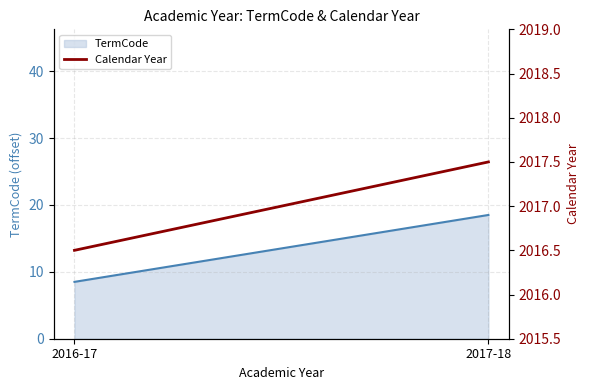

The chart shows a value of 2016.5 at 2016-17. True or false?

True